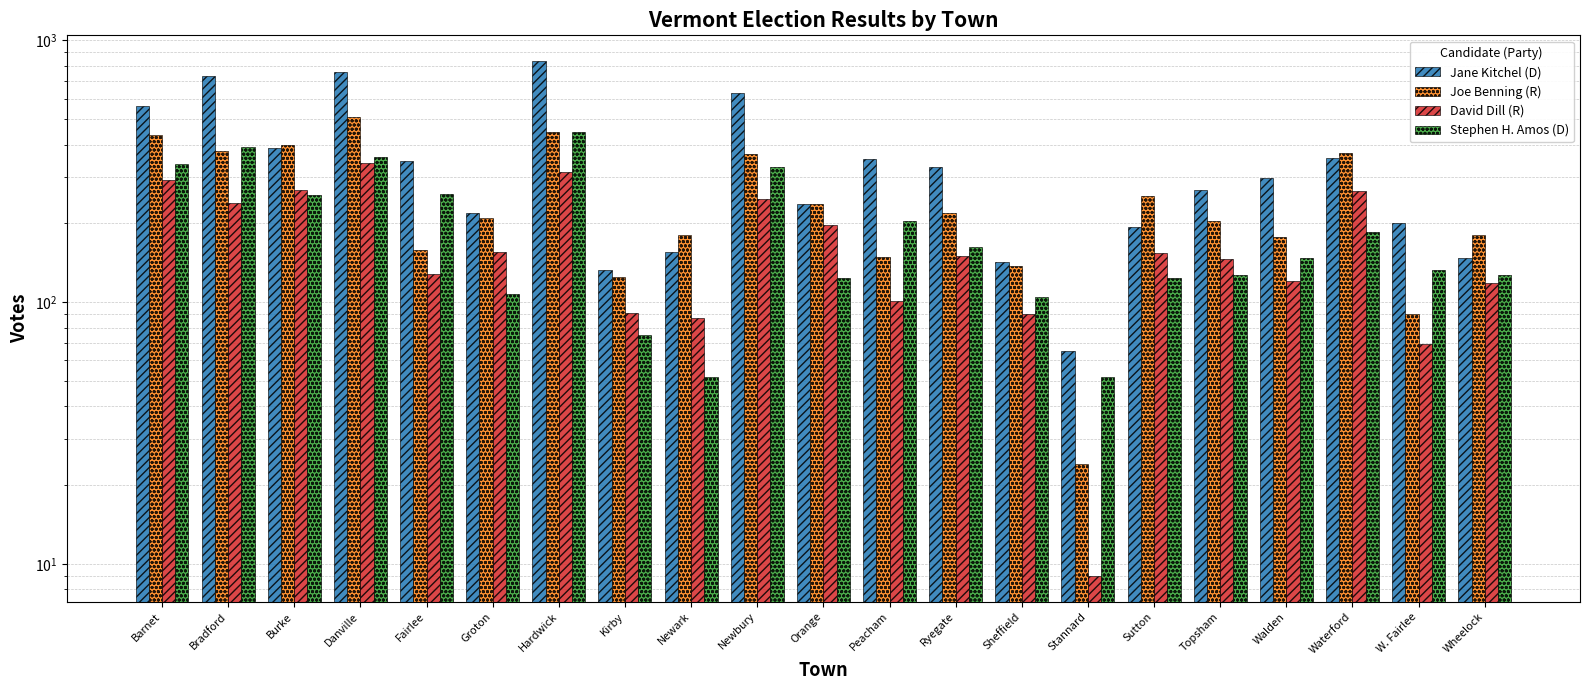

The Jane Kitchel (D) series shows 64 at Newark. True or false?

False